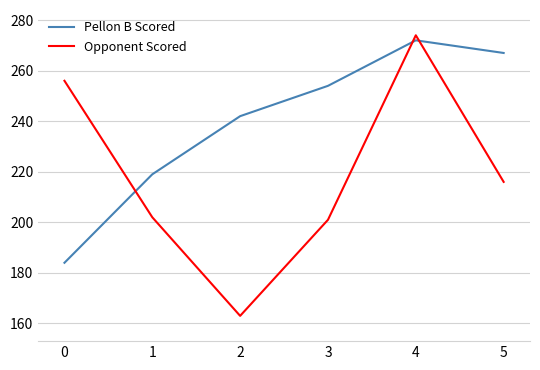

Is the value of Opponent Scored at 1 greater than the value of Pellon B Scored at 3?

No